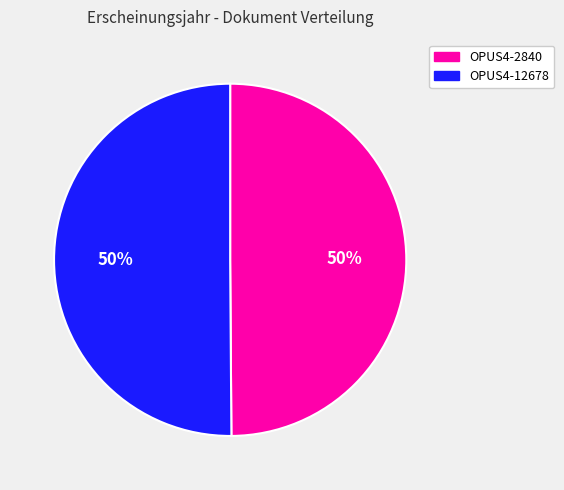

What percentage is the OPUS4-2840 slice, to the nearest percent?

50%